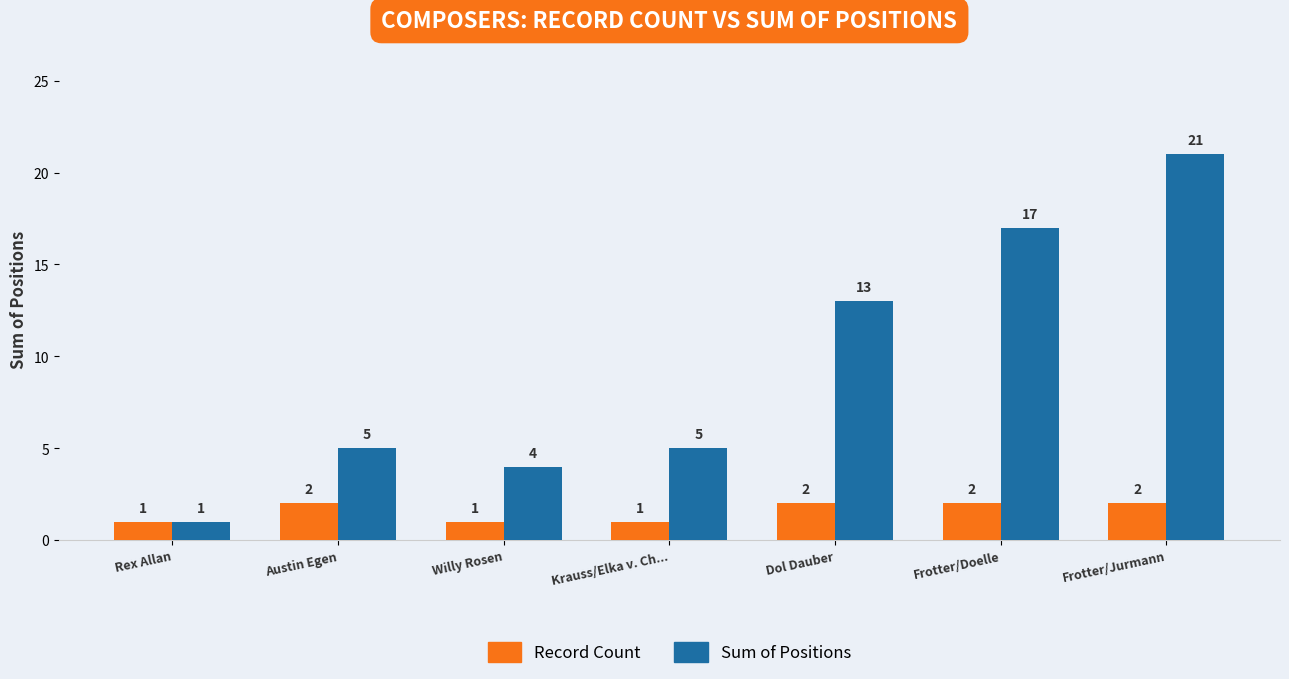

Reading left to right, extract all data points from this chart.

Record Count: Rex Allan=1	Austin Egen=2	Willy Rosen=1	Krauss/Elka v. Ch...=1	Dol Dauber=2	Frotter/Doelle=2	Frotter/Jurmann=2
Sum of Positions: Rex Allan=1	Austin Egen=5	Willy Rosen=4	Krauss/Elka v. Ch...=5	Dol Dauber=13	Frotter/Doelle=17	Frotter/Jurmann=21